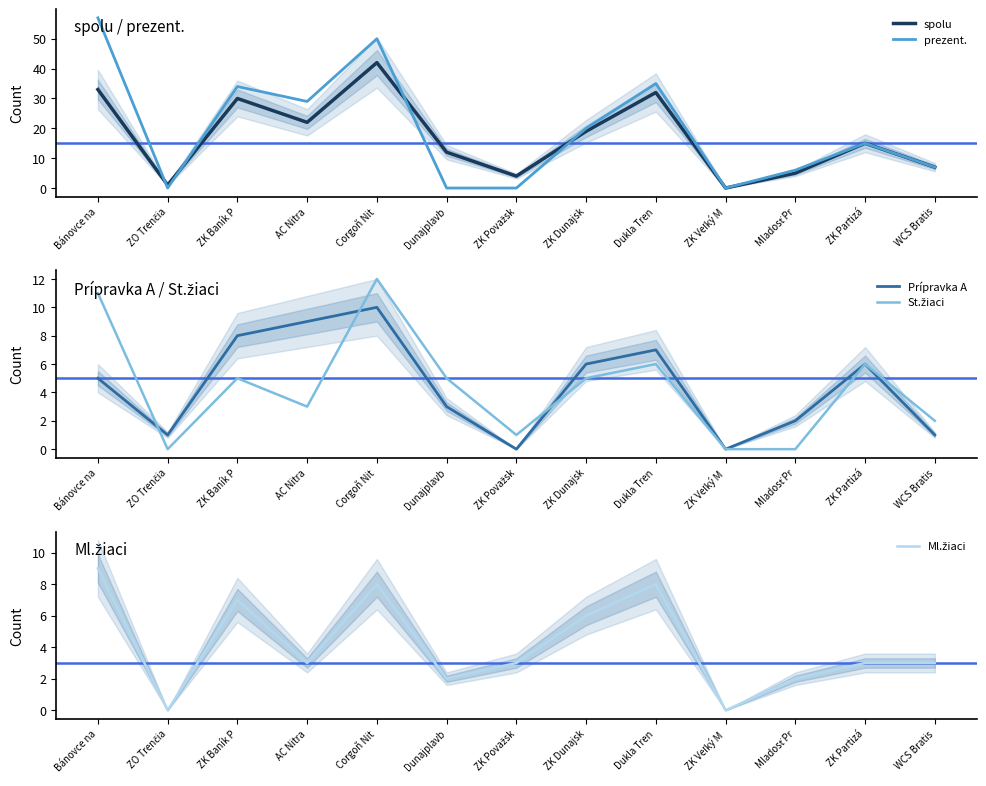

Reading left to right, extract all data points from this chart.

spolu: Bánovce na=33	ZO Trenčia=1	ZK Baník P=30	AC Nitra=22	Corgoň Nit=42	Dunajplavb=12	ZK Považsk=4	ZK Dunajsk=19	Dukla Tren=32	ZK Veľký M=0	Mladosť Pr=5	ZK Partizá=15	WCS Bratis=7
prezent.: Bánovce na=57	ZO Trenčia=0	ZK Baník P=34	AC Nitra=29	Corgoň Nit=50	Dunajplavb=0	ZK Považsk=0	ZK Dunajsk=20	Dukla Tren=35	ZK Veľký M=0	Mladosť Pr=6	ZK Partizá=15	WCS Bratis=7
Prípravka A: Bánovce na=5	ZO Trenčia=1	ZK Baník P=8	AC Nitra=9	Corgoň Nit=10	Dunajplavb=3	ZK Považsk=0	ZK Dunajsk=6	Dukla Tren=7	ZK Veľký M=0	Mladosť Pr=2	ZK Partizá=6	WCS Bratis=1
St.žiaci: Bánovce na=11	ZO Trenčia=0	ZK Baník P=5	AC Nitra=3	Corgoň Nit=12	Dunajplavb=5	ZK Považsk=1	ZK Dunajsk=5	Dukla Tren=6	ZK Veľký M=0	Mladosť Pr=0	ZK Partizá=6	WCS Bratis=2
Ml.žiaci: Bánovce na=9	ZO Trenčia=0	ZK Baník P=7	AC Nitra=3	Corgoň Nit=8	Dunajplavb=2	ZK Považsk=3	ZK Dunajsk=6	Dukla Tren=8	ZK Veľký M=0	Mladosť Pr=2	ZK Partizá=3	WCS Bratis=3